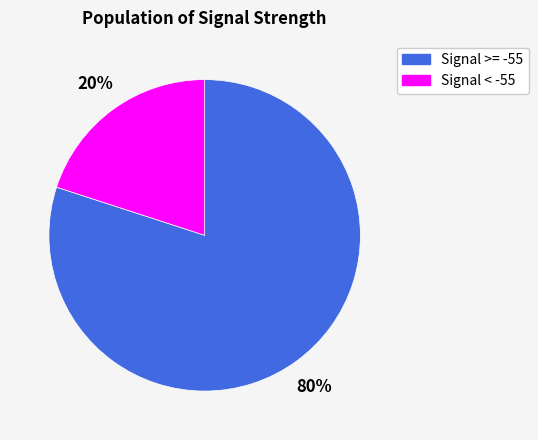

Approximately how many times larger is the value at Signal >= -55 compared to Signal < -55?

4.0